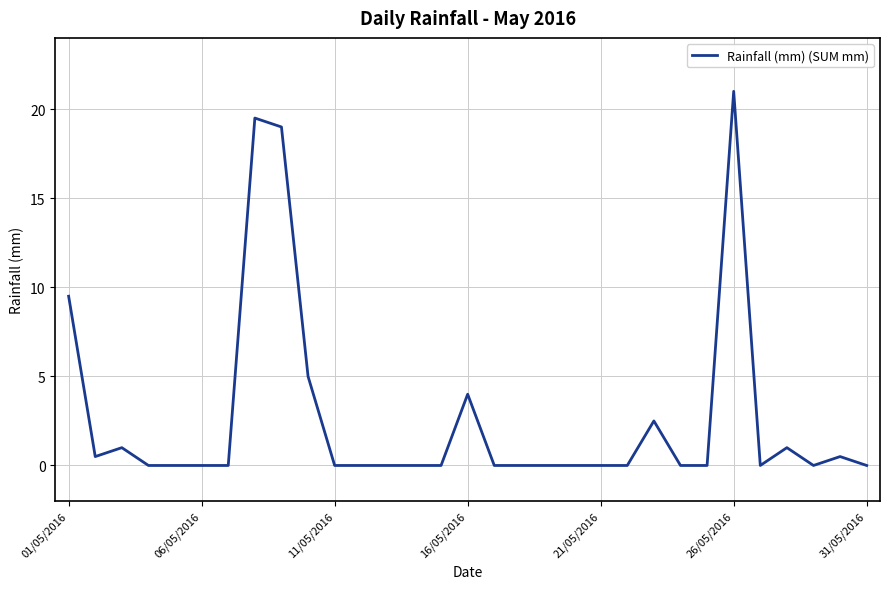

What is the difference between the maximum and minimum values?

21.0